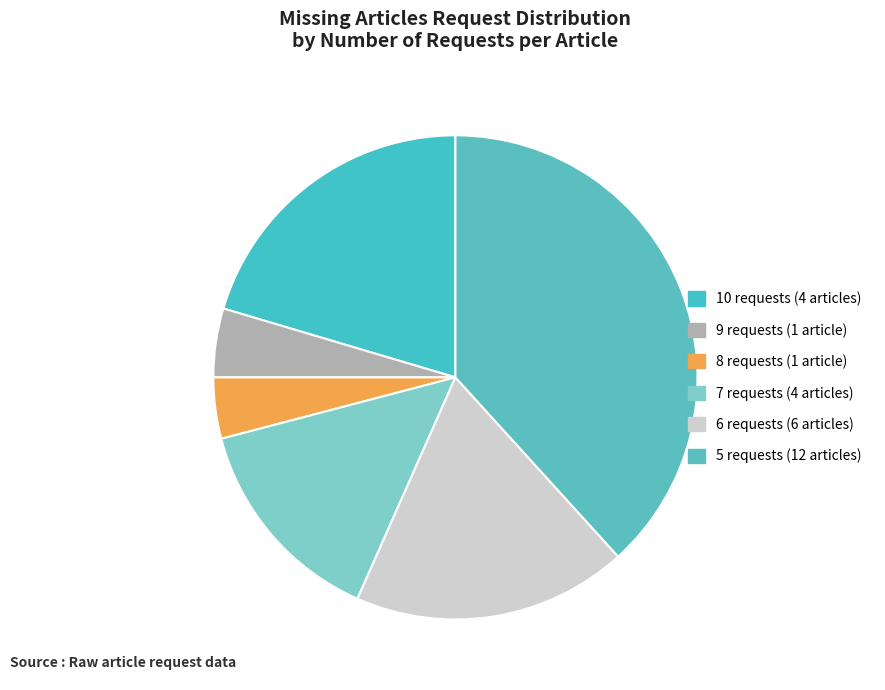

Count the number of slices in the pie.

6